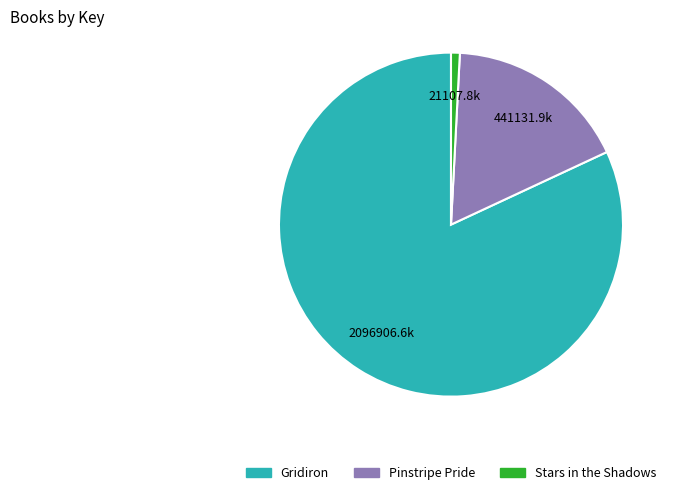

How many segments does this pie chart have?

3